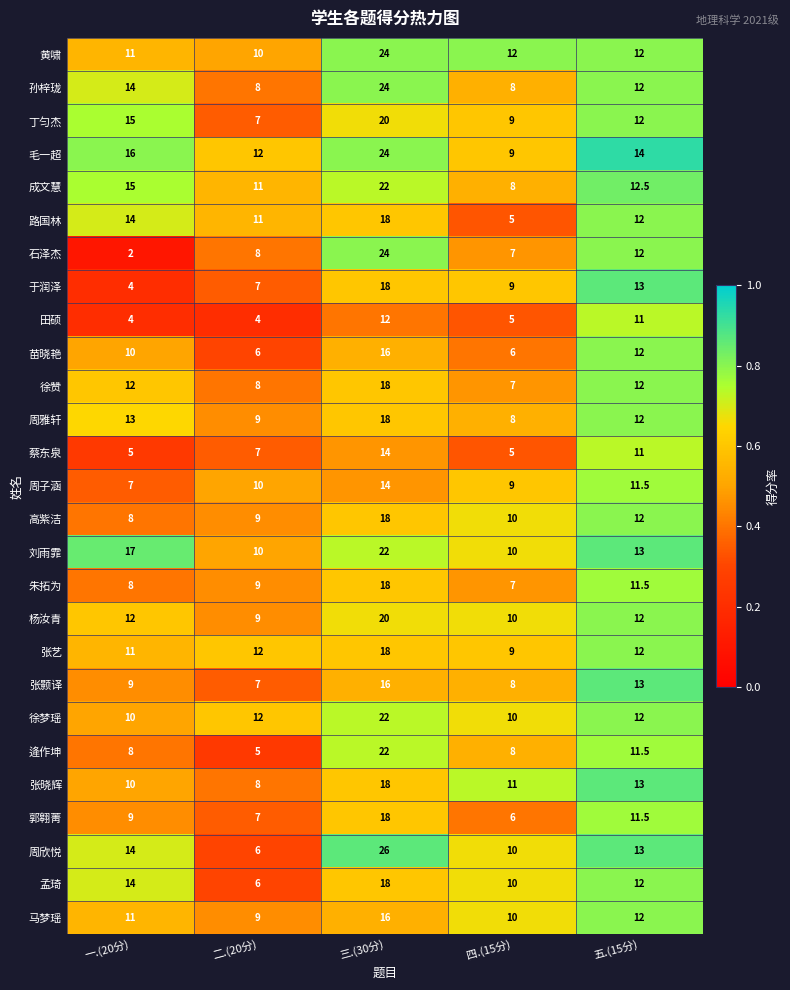

What is the total value across all series at 二.(20分)?

227.0